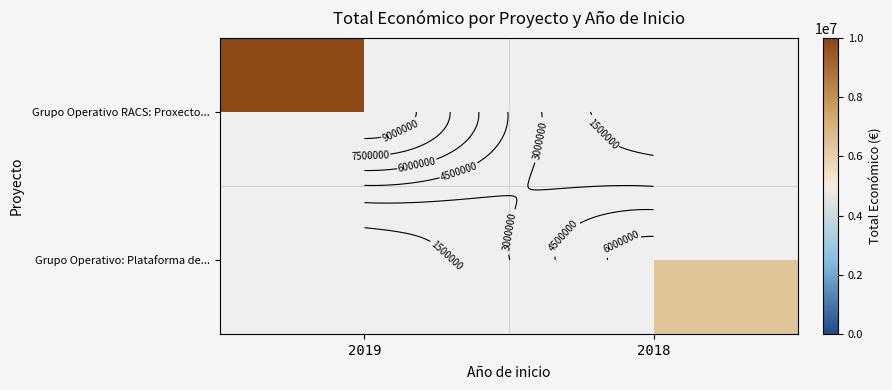

Count the number of data series in this chart.

2